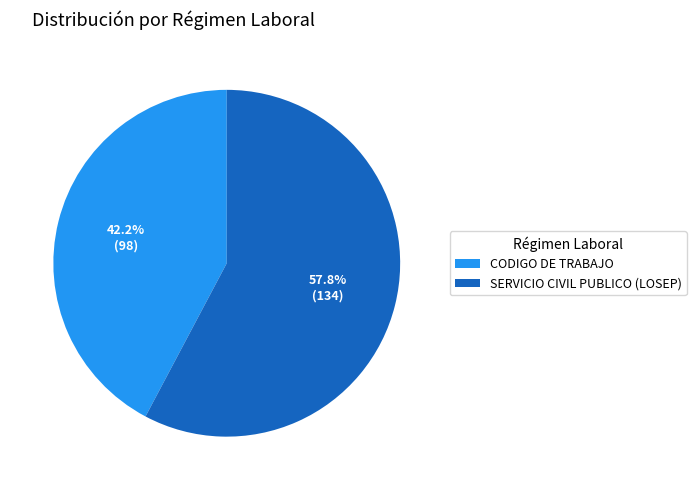

True or false: SERVICIO CIVIL PUBLICO (LOSEP) accounts for 58% of the total.

True